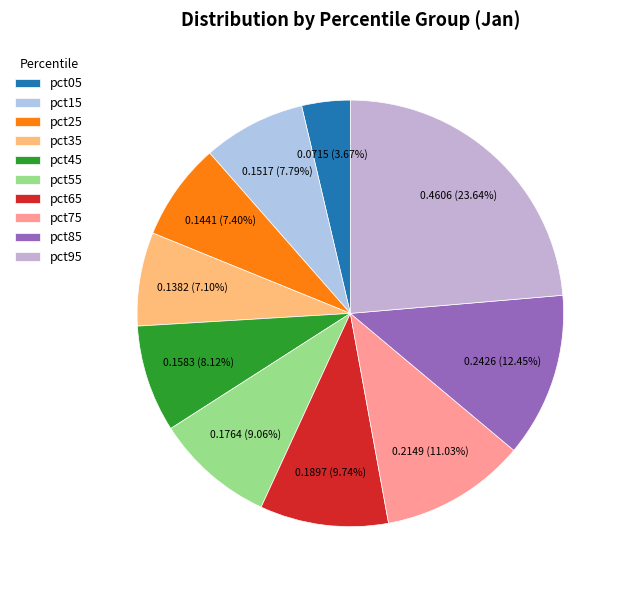

What percentage is the pct15 slice, to the nearest percent?

8%